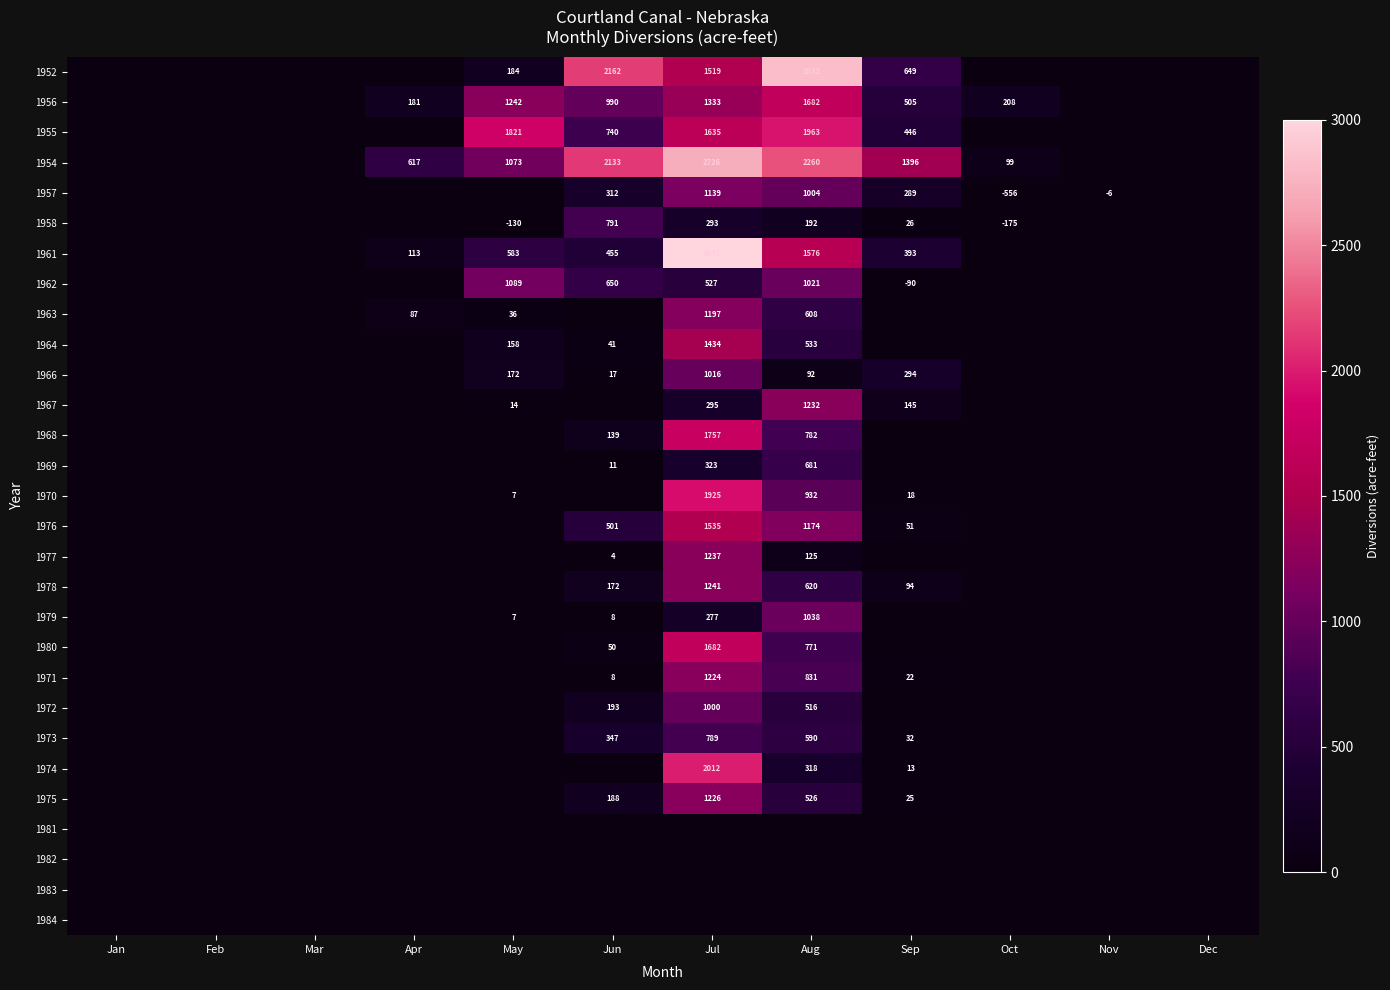

True or false: 1972 has a value of 1000 at Jul.

True